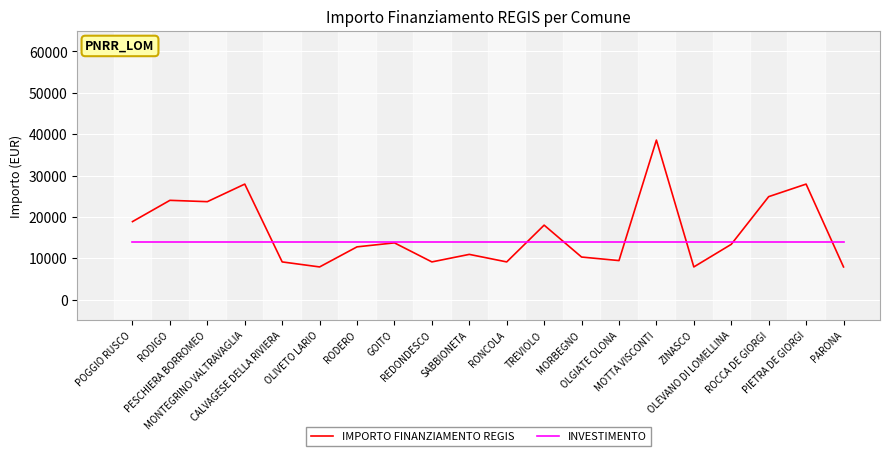

How many series are shown in this chart?

2